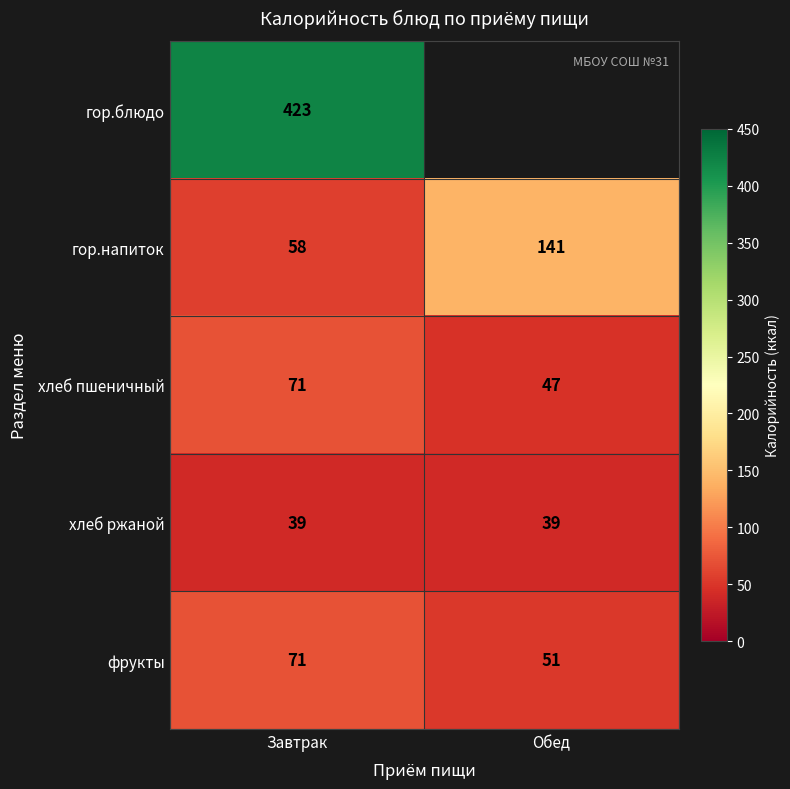

Is the value of гор.напиток at Обед greater than the value of гор.блюдо at Завтрак?

No